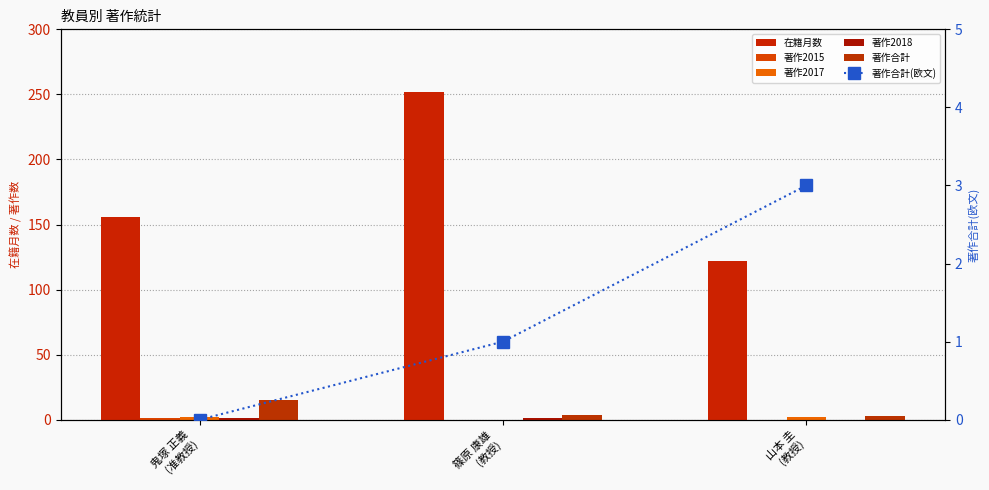

What is the label of the 3rd bar from the left?

山本 圭
(教授)